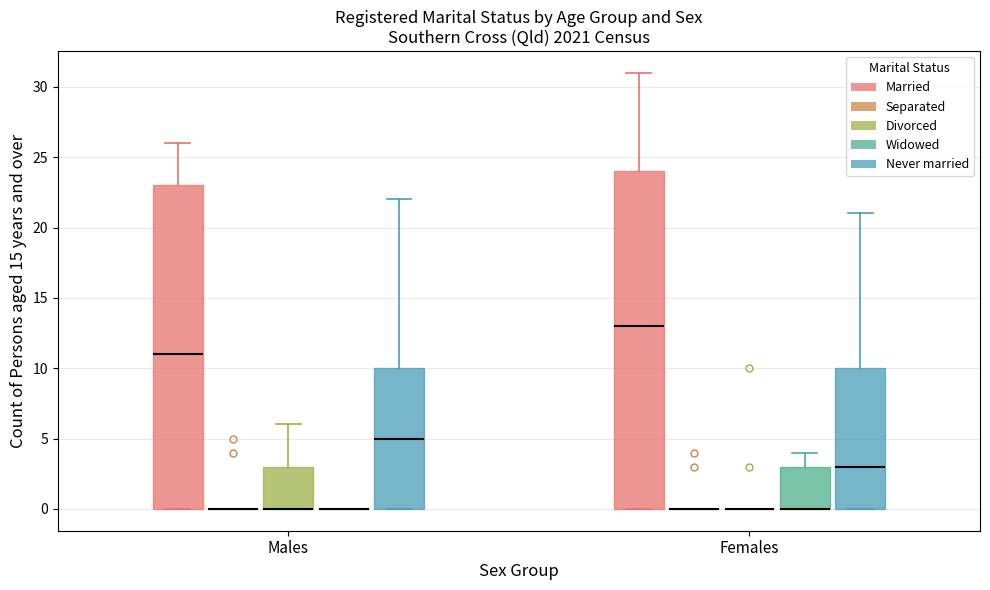

Which box is the tallest, from its lower edge to its upper edge?

Females (Married)